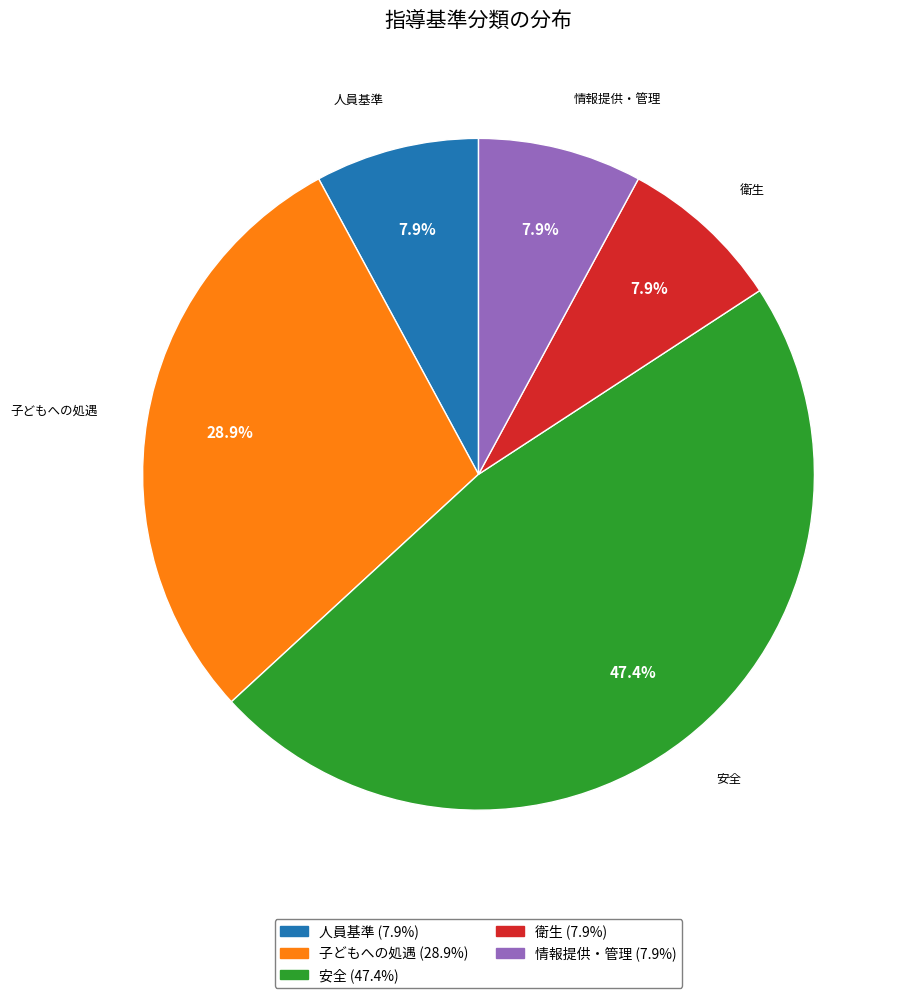

Which slice is the largest?

安全